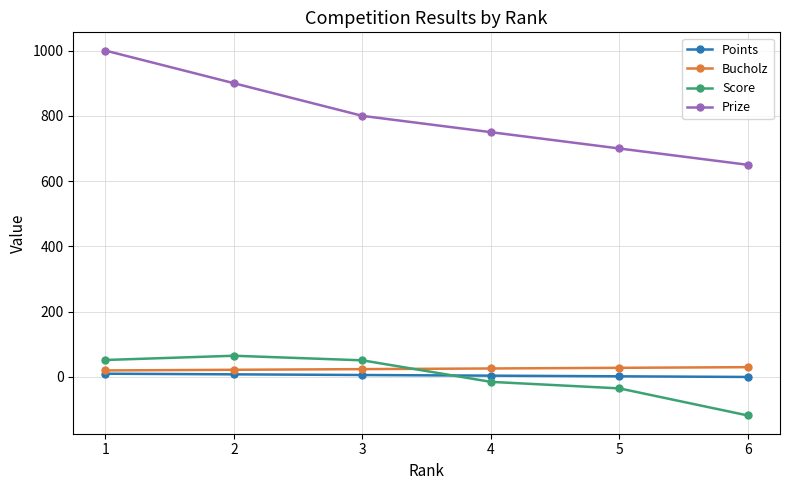

The value of Points at 1 is 10. True or false?

True